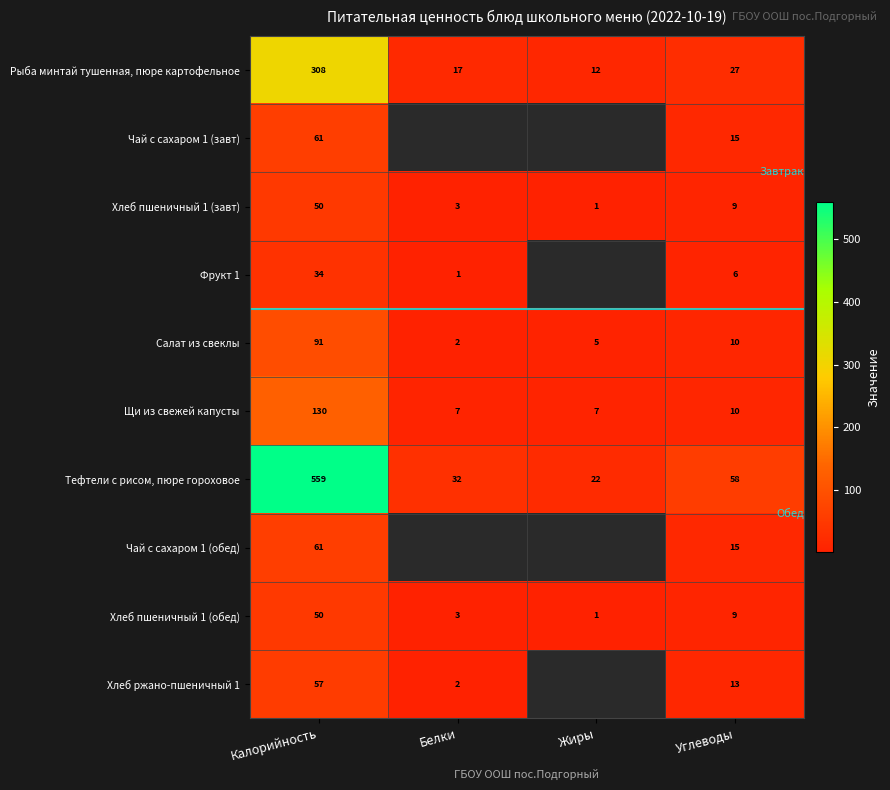

At which category is the sum across all series the highest?

Калорийность